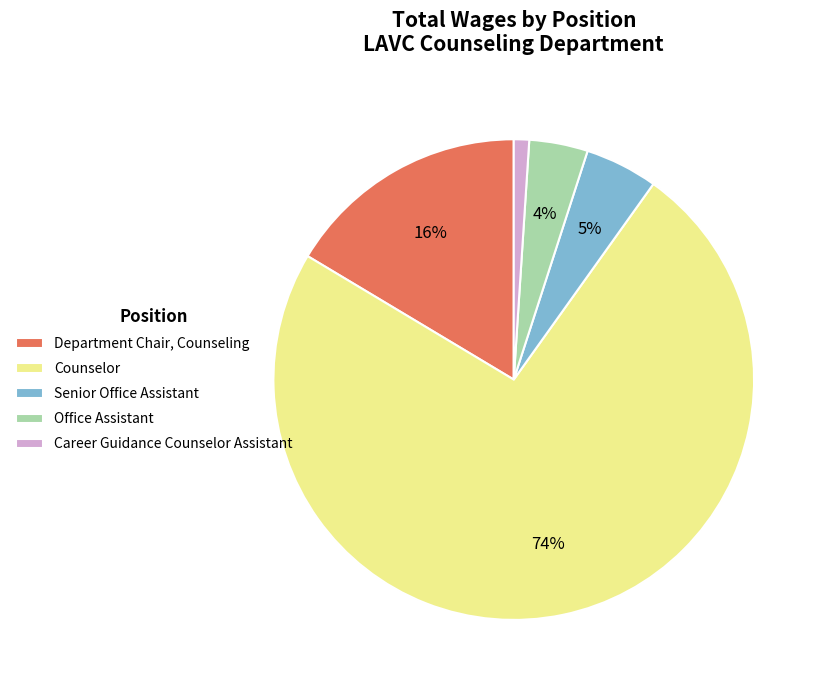

Do Department Chair, Counseling and Counselor together represent more than half of the pie?

Yes